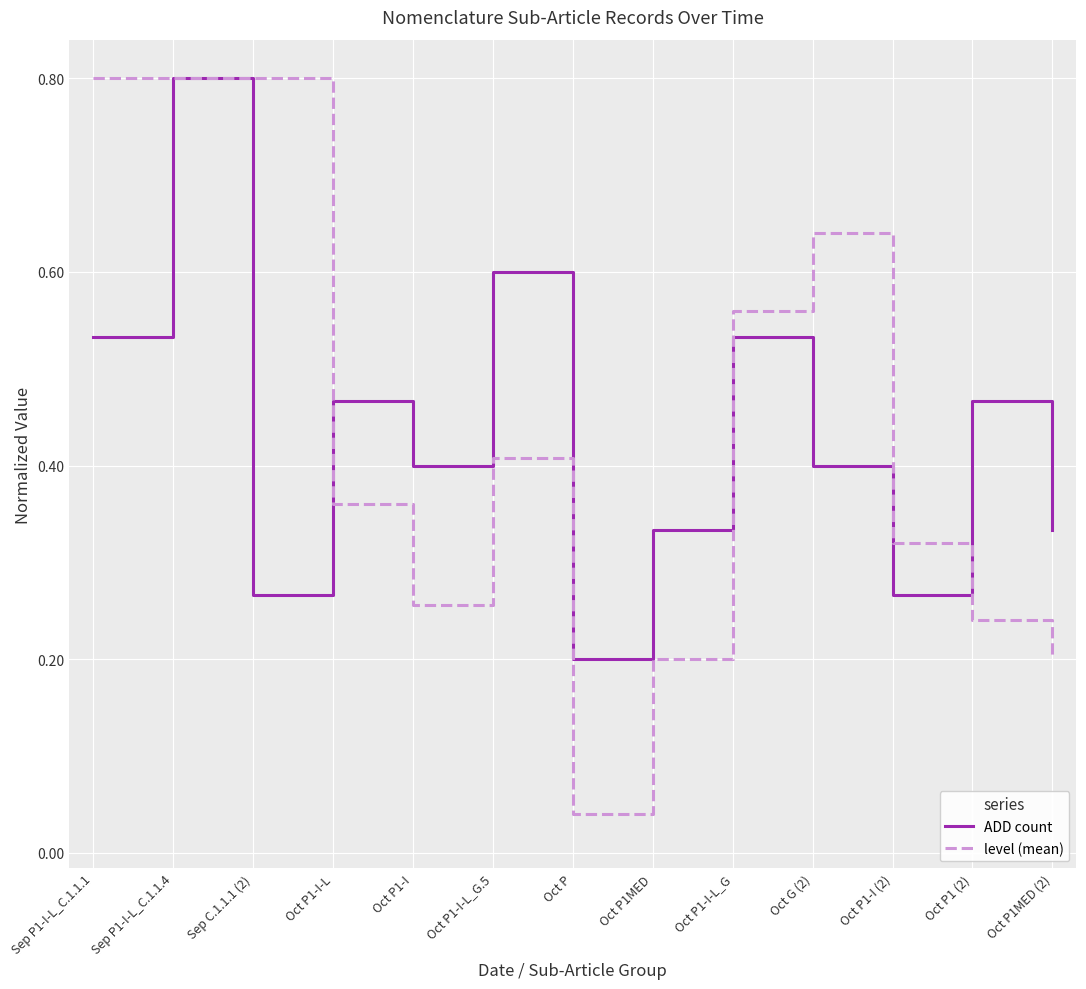

Which series has the largest total across all categories?

level (mean)